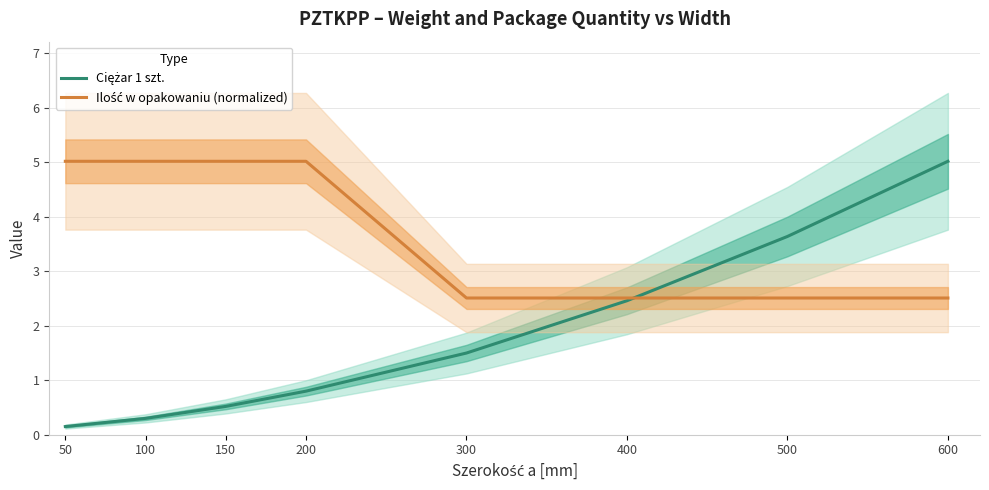

How many data points in Ilość w opakowaniu (normalized) are less than 5?

4